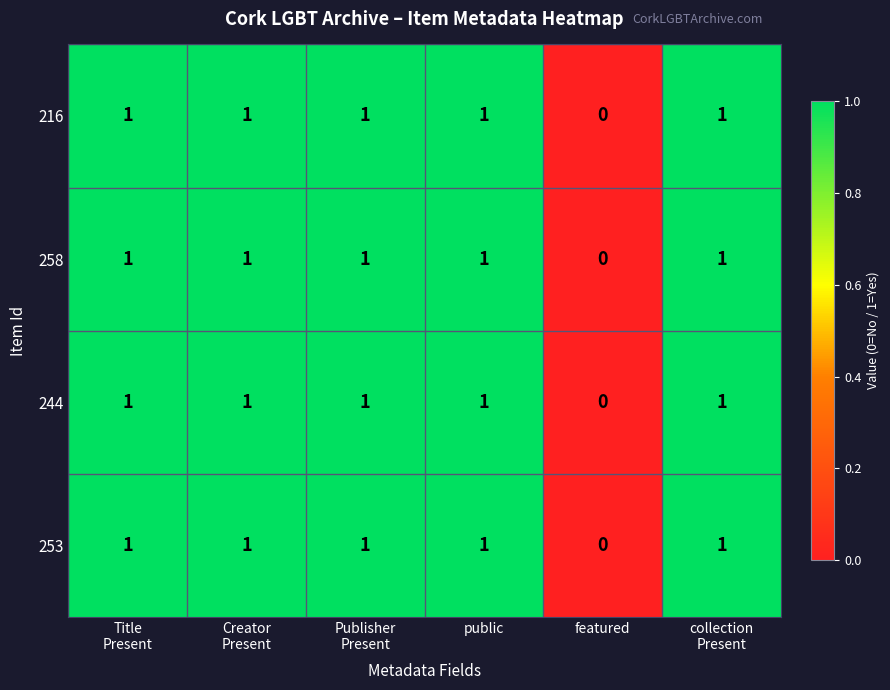

Count the 244 values in the range 1 to 2.

5